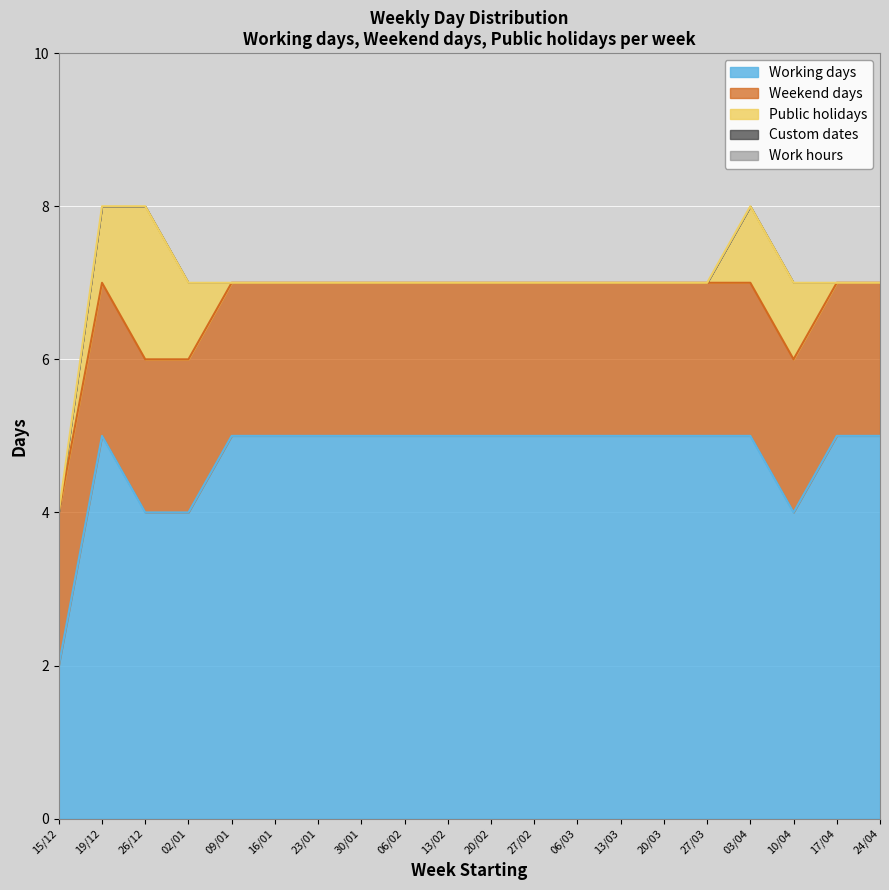

Is the value of Working days at 30/01 greater than the value of Work hours at 06/03?

Yes